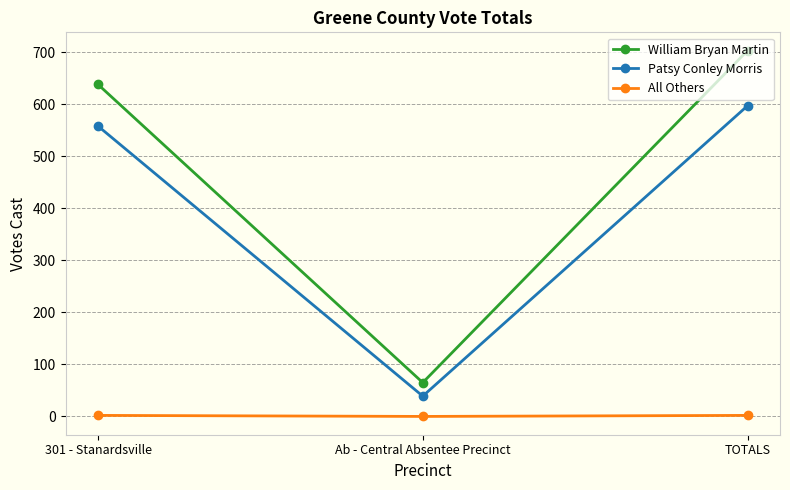

Is the value of Patsy Conley Morris at Ab - Central Absentee Precinct greater than the value of William Bryan Martin at TOTALS?

No